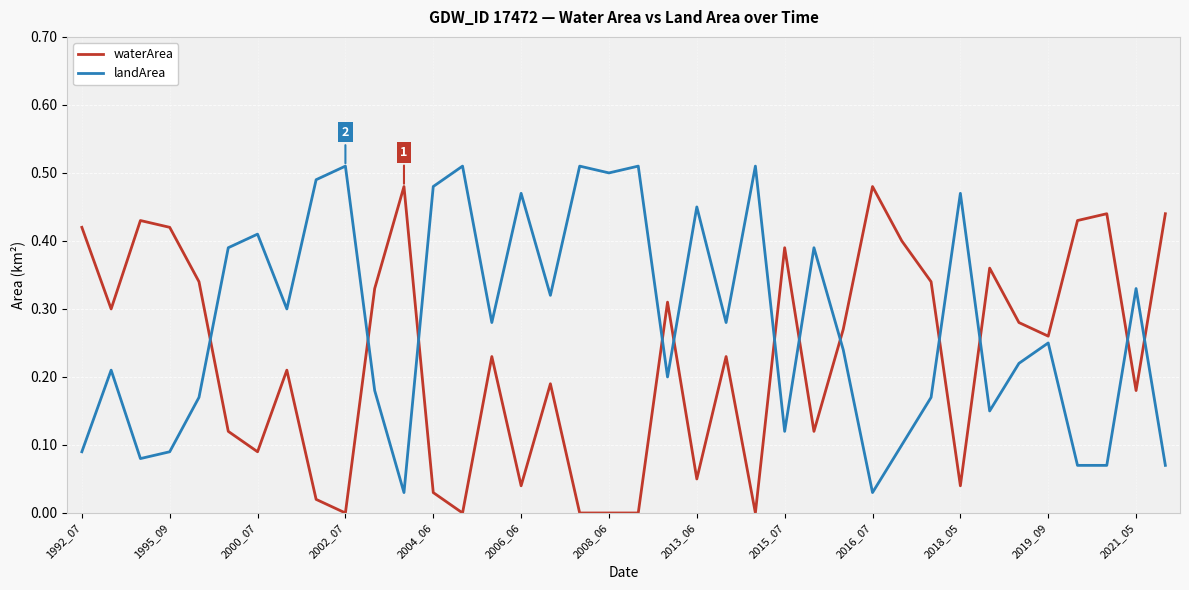

Rank the series by their maximum value, from lowest to highest.

waterArea, landArea